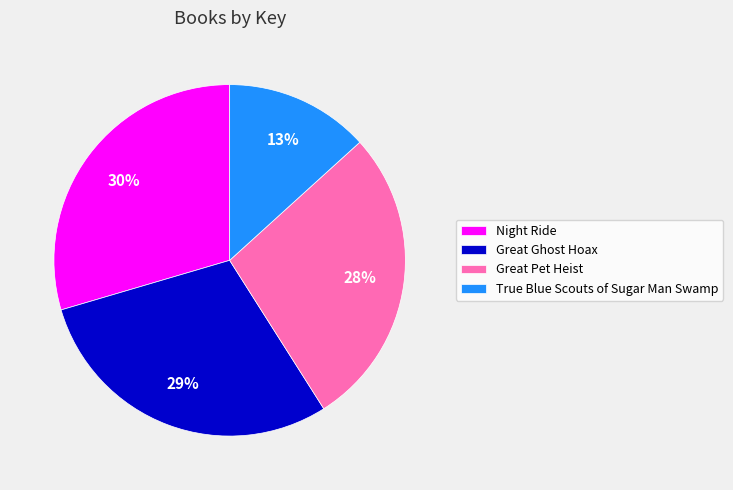

To the nearest percent, what is the average slice percentage?

25%